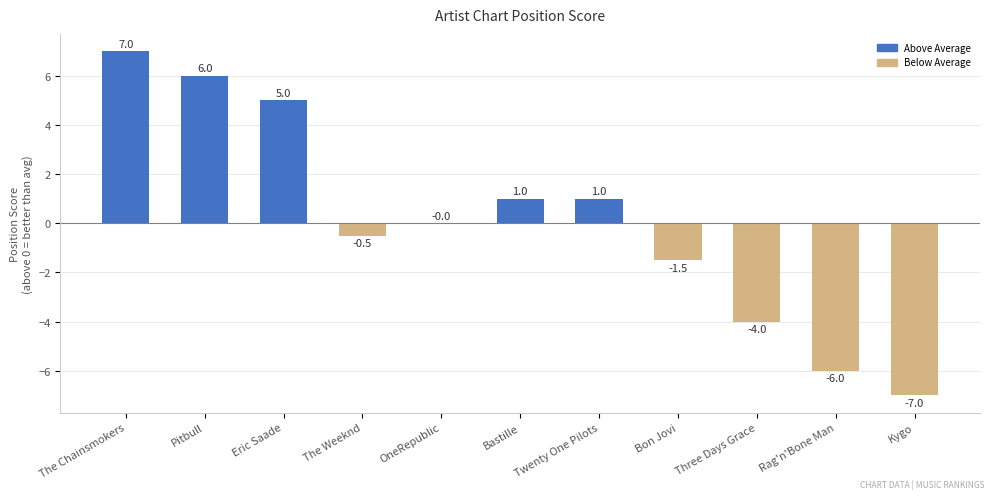

What is the greatest value displayed?

7.0